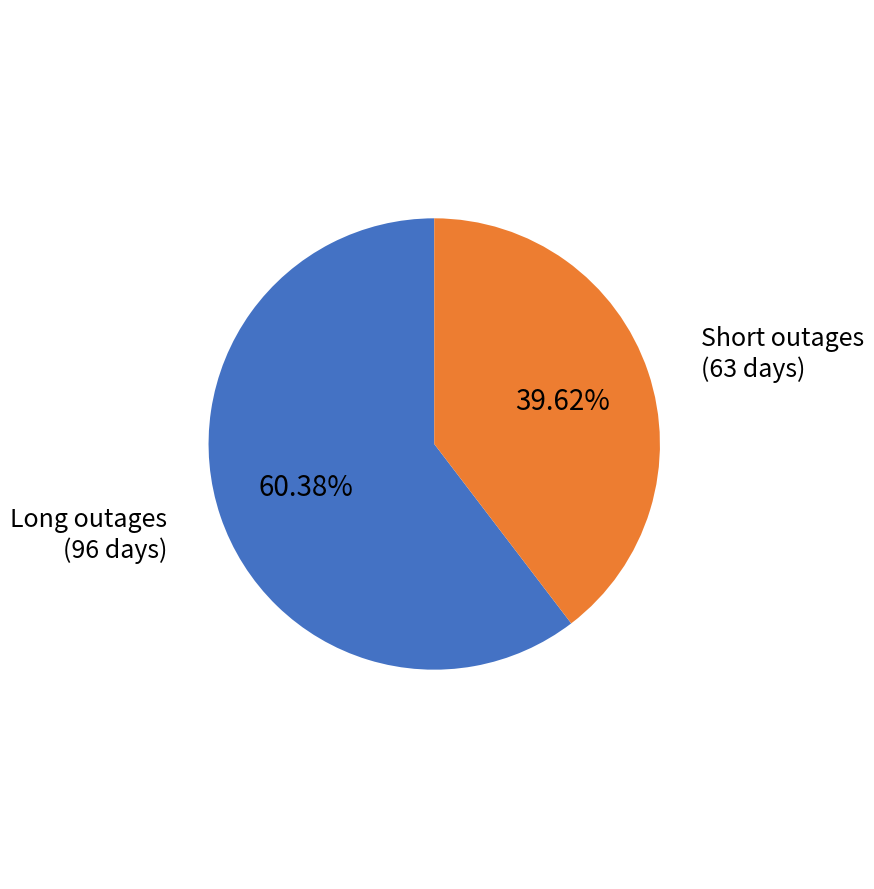

What is the ratio of the value at Short outages (63 days) to the value at Long outages (96 days)?

0.7